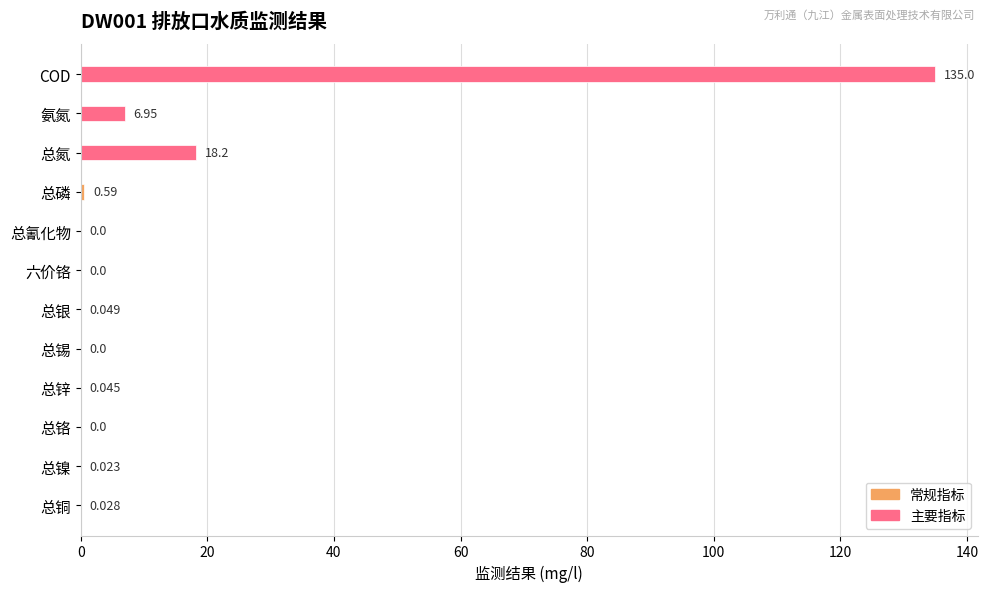

Between 总镍 and 六价铬, which is larger?

总镍